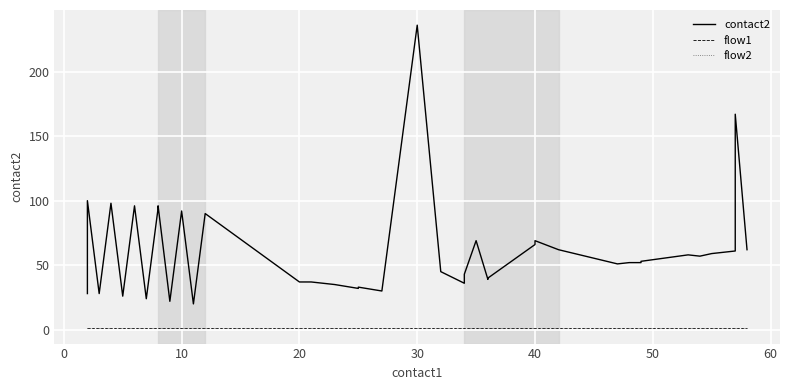

True or false: contact2 and flow2 intersect in this chart.

False